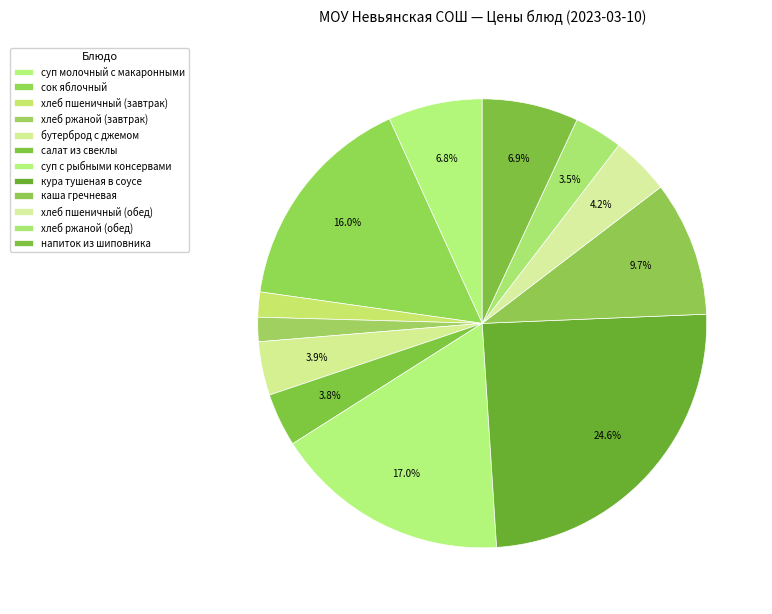

To the nearest percent, what is the difference between the largest and smallest slice percentages?

23%